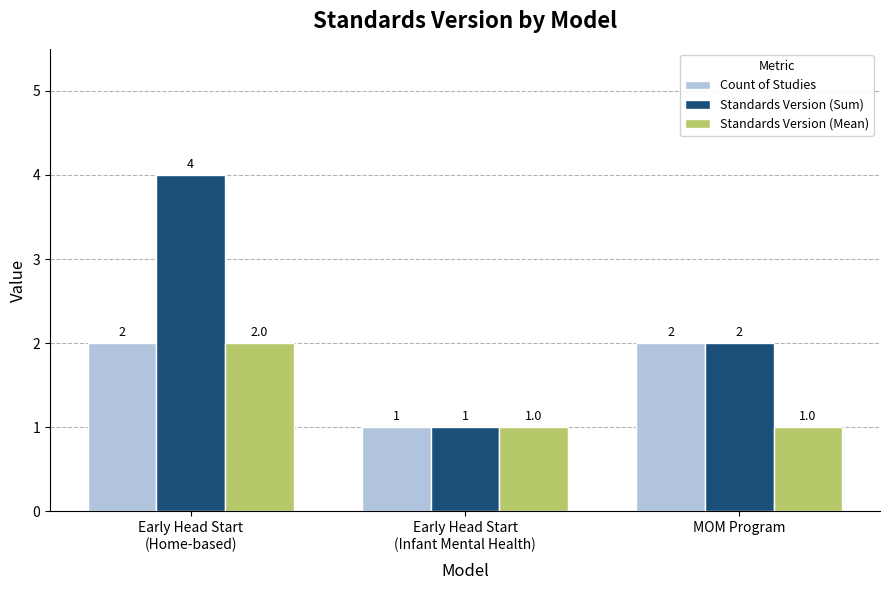

Between Early Head Start
(Home-based) and MOM Program, which series saw the biggest shift?

Standards Version (Sum)